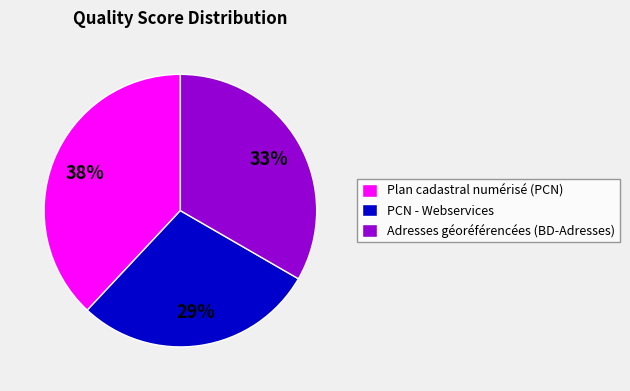

Combined, do Plan cadastral numérisé (PCN) and PCN - Webservices account for over 50%?

Yes